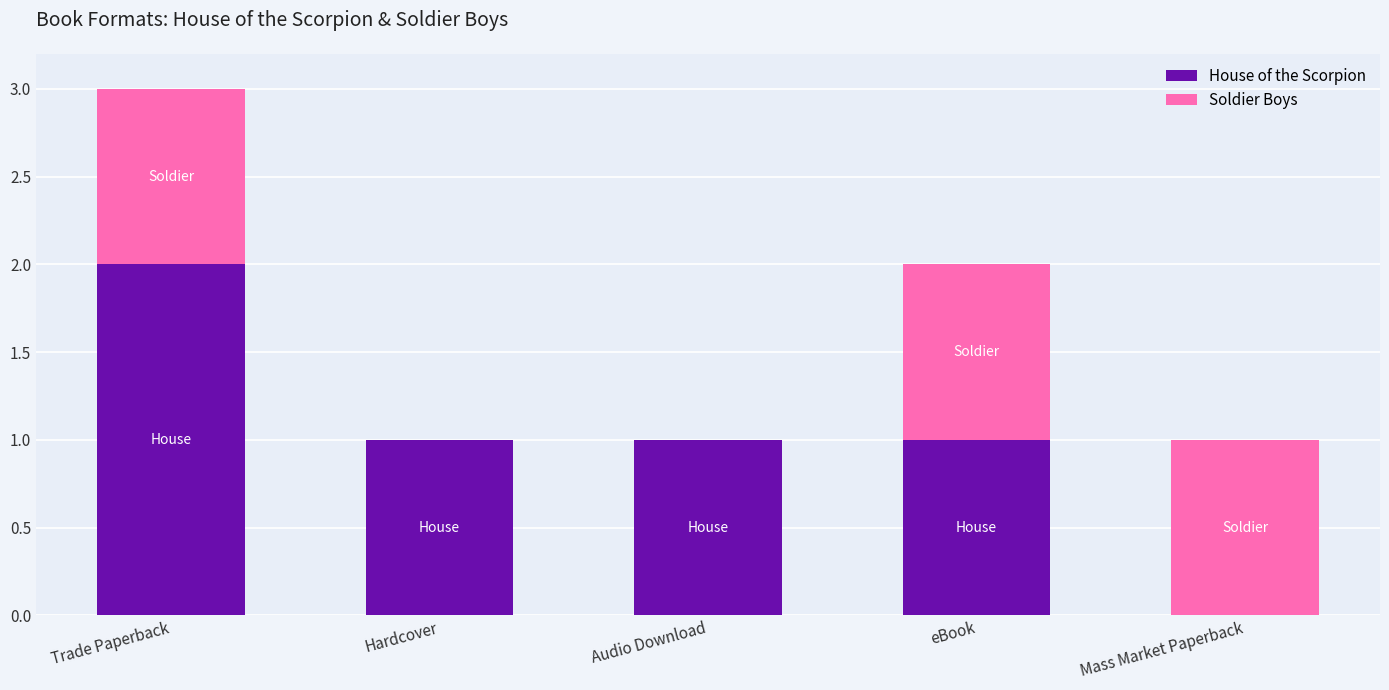

Is it true that House of the Scorpion equals 0 at eBook?

False